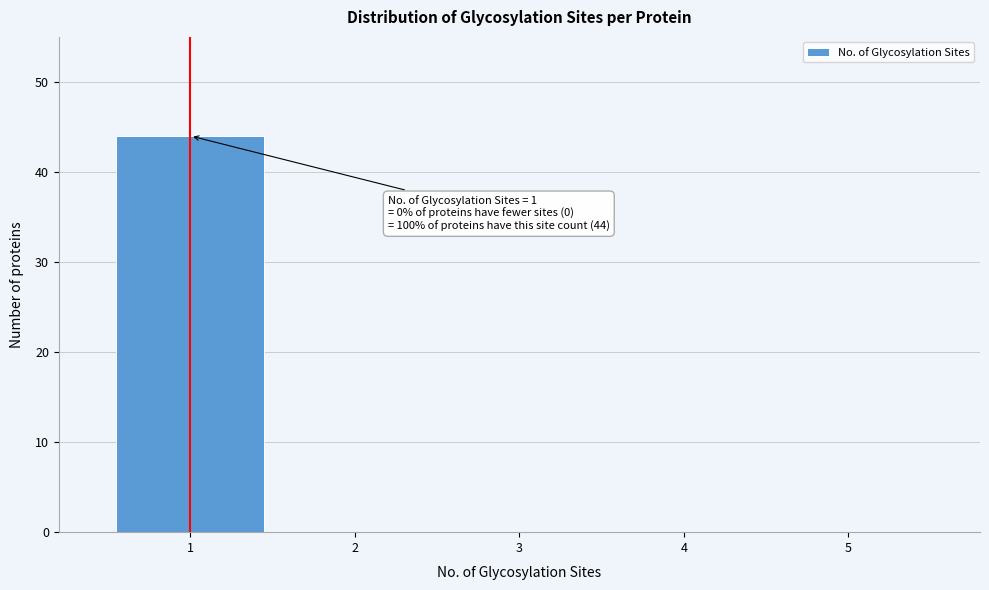

Reading left to right, transcribe all the data shown in this chart.

1=44	2=0	3=0	4=0	5=0